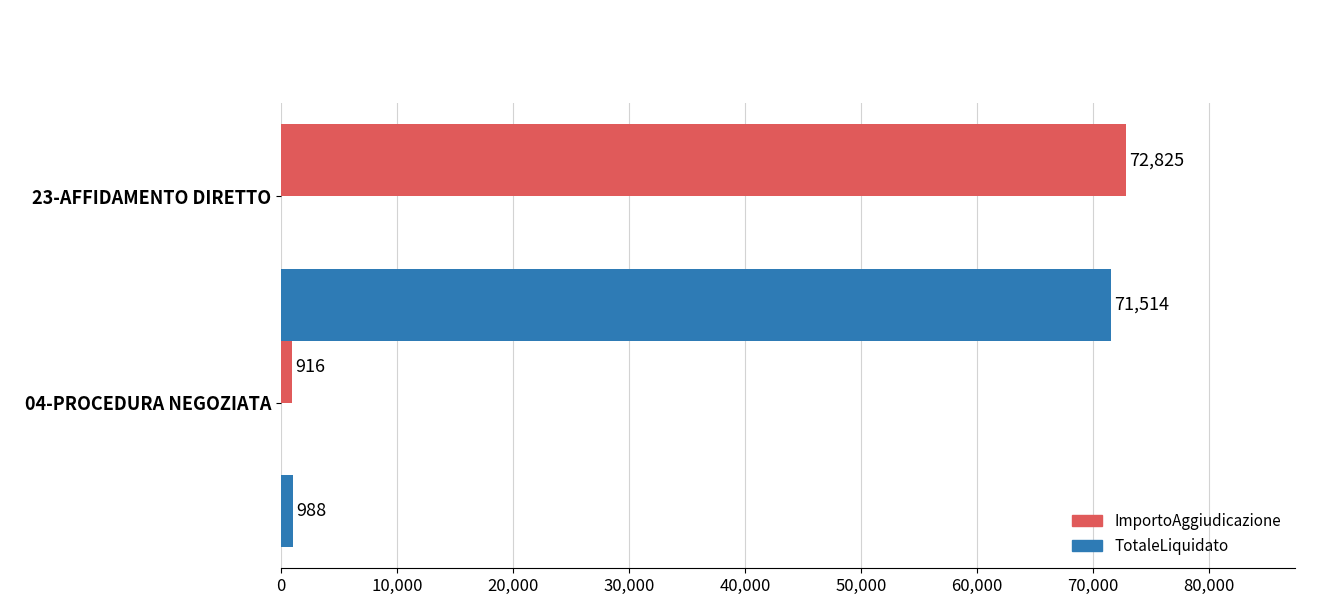

The TotaleLiquidato series shows 17070.1 at 23-AFFIDAMENTO DIRETTO. True or false?

False